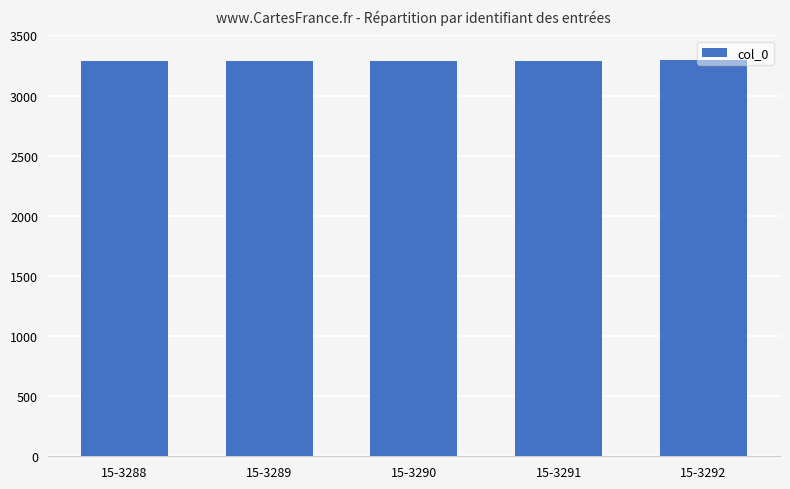

What is the difference between the maximum and minimum values?

4